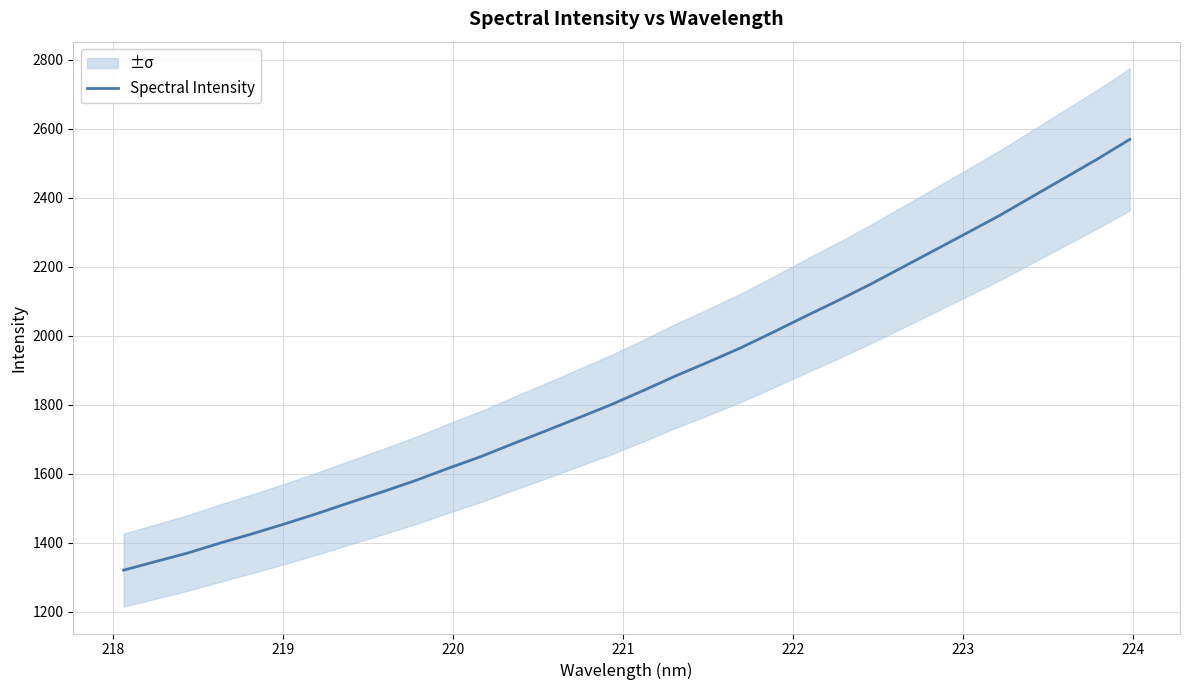

Reading left to right, transcribe all the data shown in this chart.

1319.9	1345.2	1370.4	1399.3	1426.5	1455.3	1485.4	1517.1	1548.0	1580.3	1615.5	1649.3	1686.9	1723.9	1761.3	1799.3	1840.6	1883.1	1923.0	1964.3	2009.6	2055.9	2101.5	2148.6	2198.4	2248.4	2298.4	2348.9	2403.2	2457.3	2511.6	2568.6